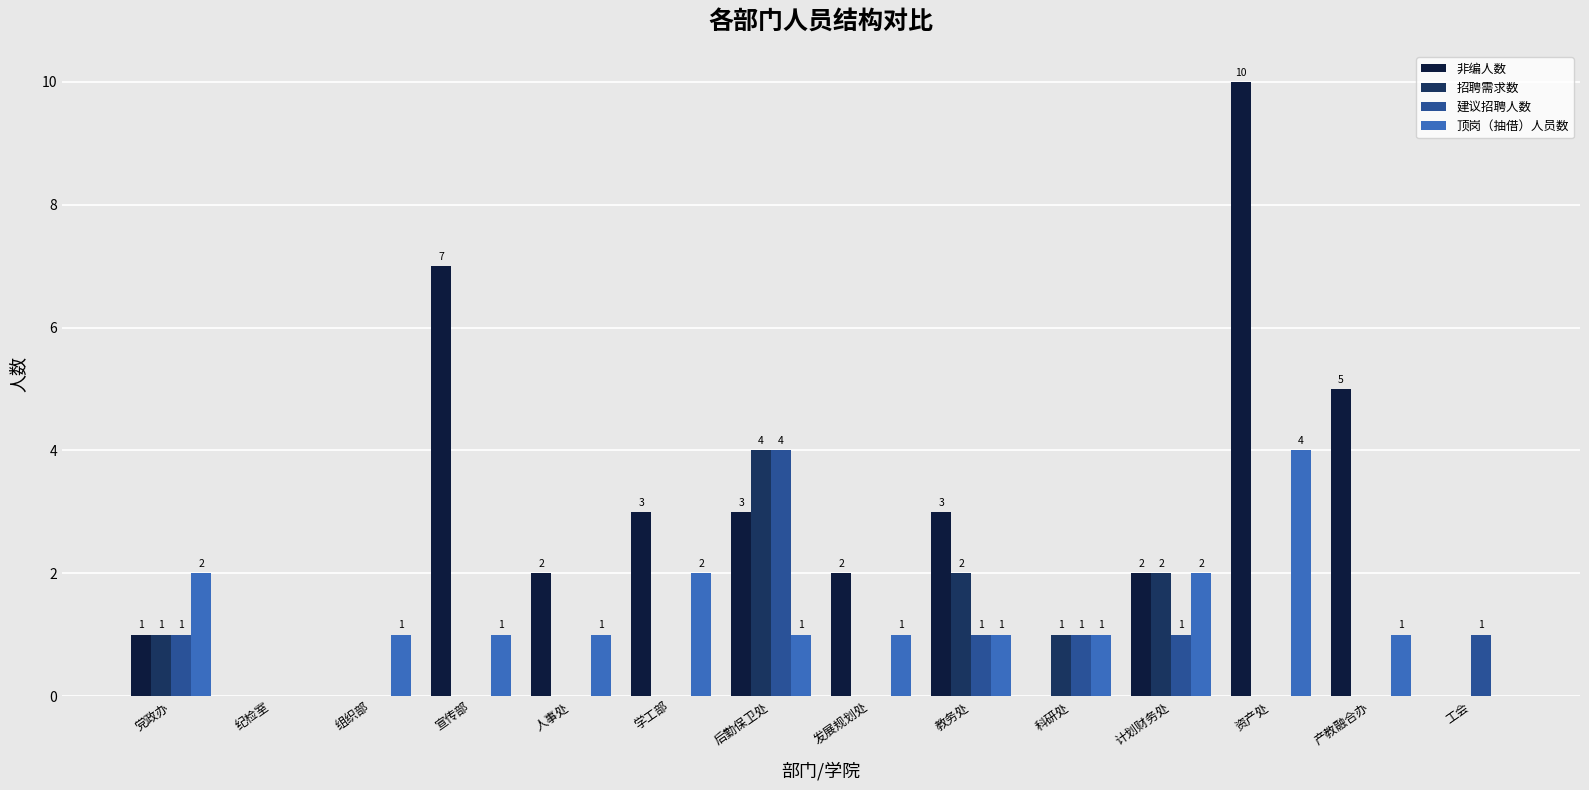

What are all the series names shown in the legend?

非编人数, 招聘需求数, 建议招聘人数, 顶岗（抽借）人员数